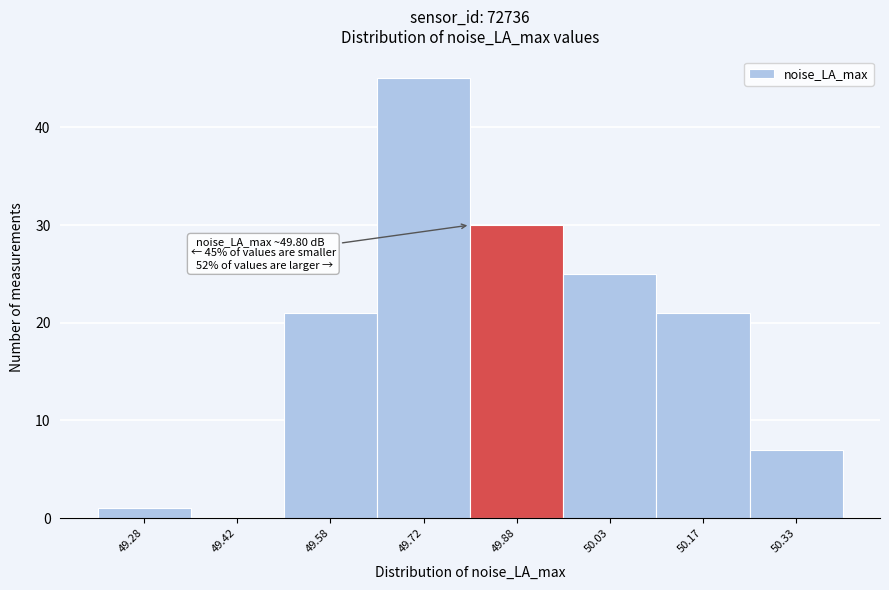

Over which range of the x-axis is the bar tallest?

49.65 to 49.80